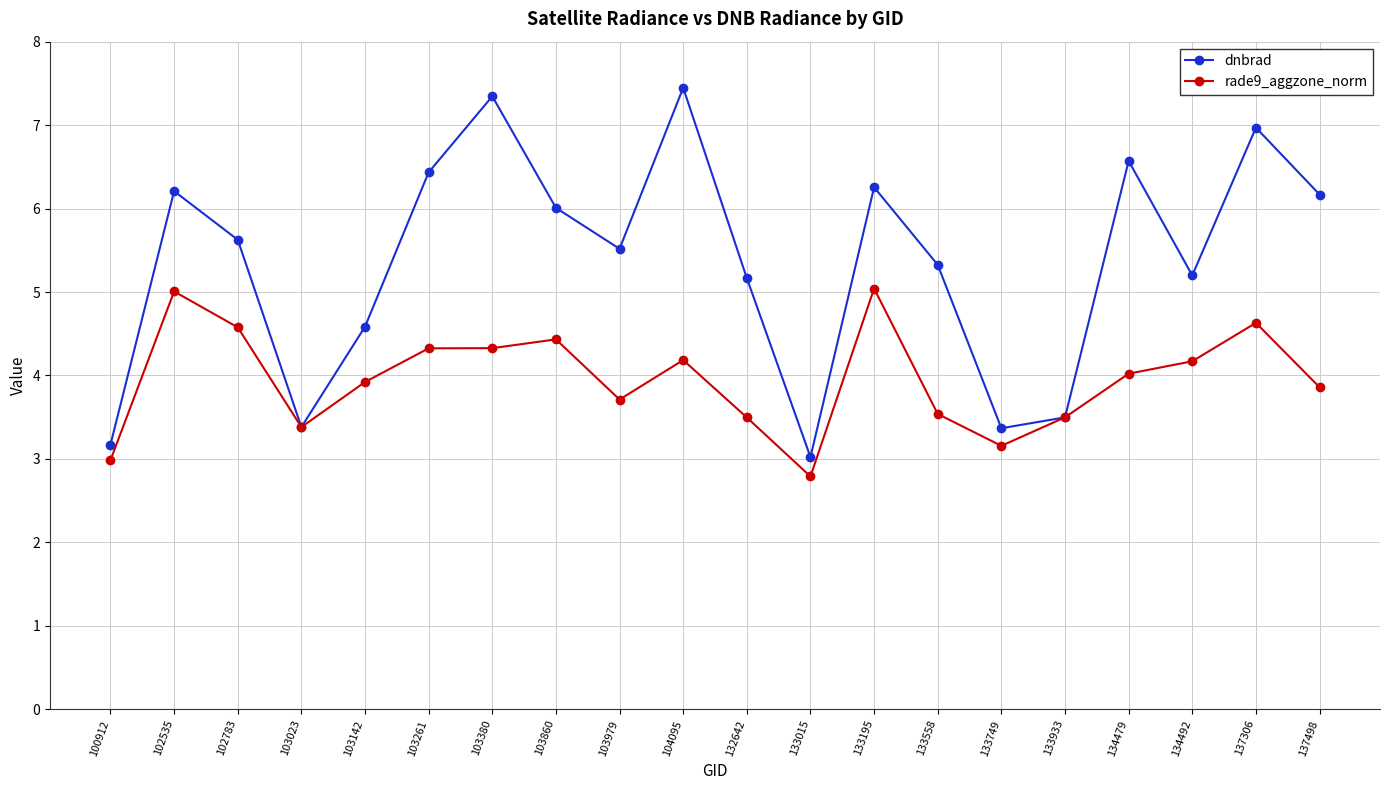

Is the value of dnbrad at 132642 greater than the value of rade9_aggzone_norm at 103860?

Yes